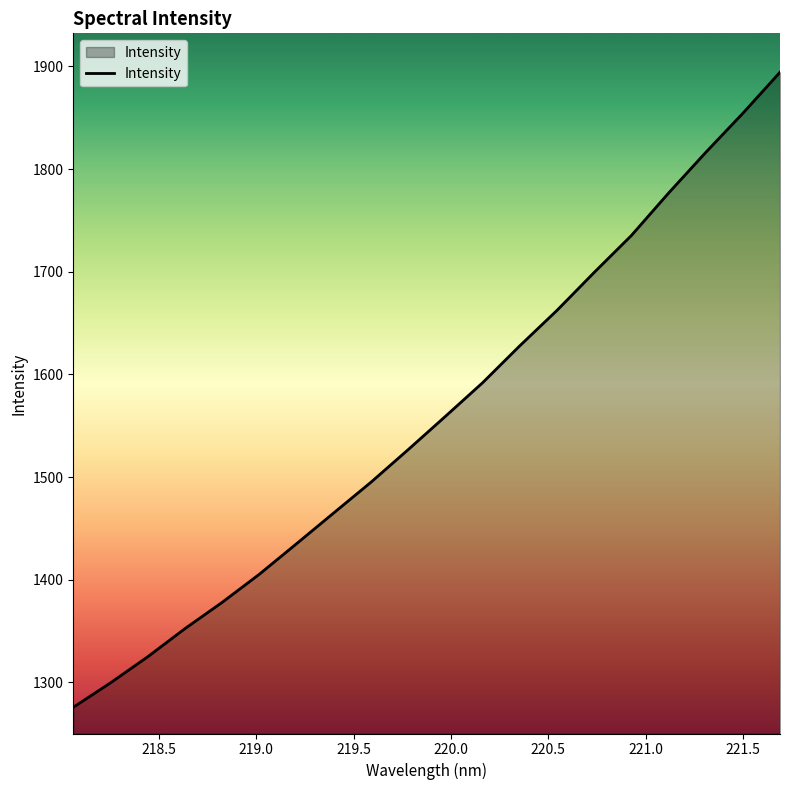

What is the minimum value shown in the chart?

1275.7